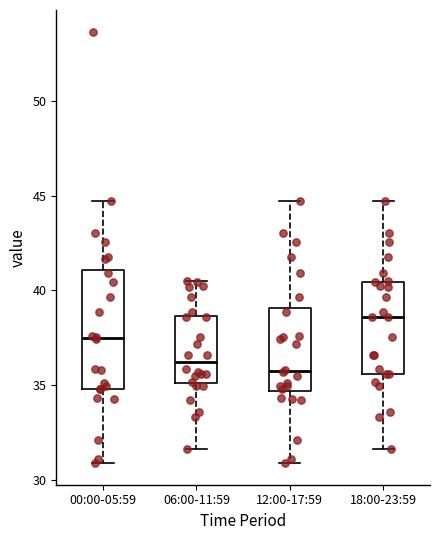

Where does the median line of the box for 12:00-17:59 sit on the y-axis? The values are not printed on the chart, so give them approximately, as read against the axis.

35.5